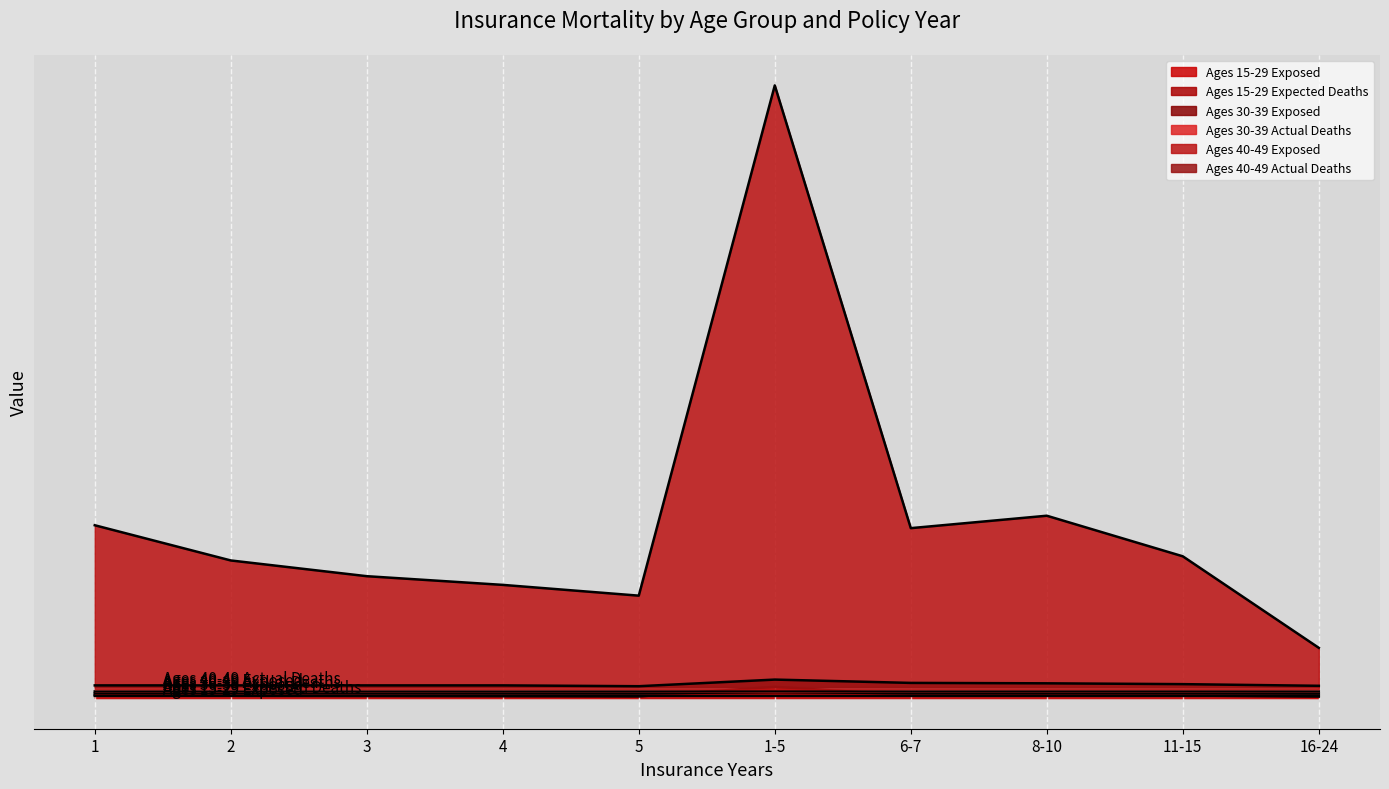

Which category has the highest value in the Ages 40-49 Actual Deaths series?

1-5